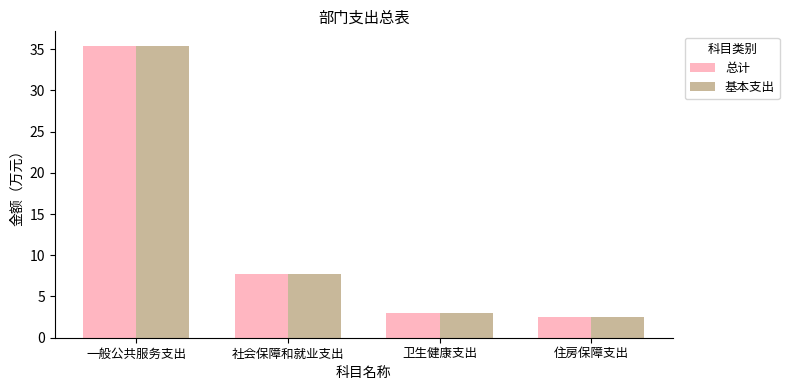

What is the total value across all series at 住房保障支出?

5.0